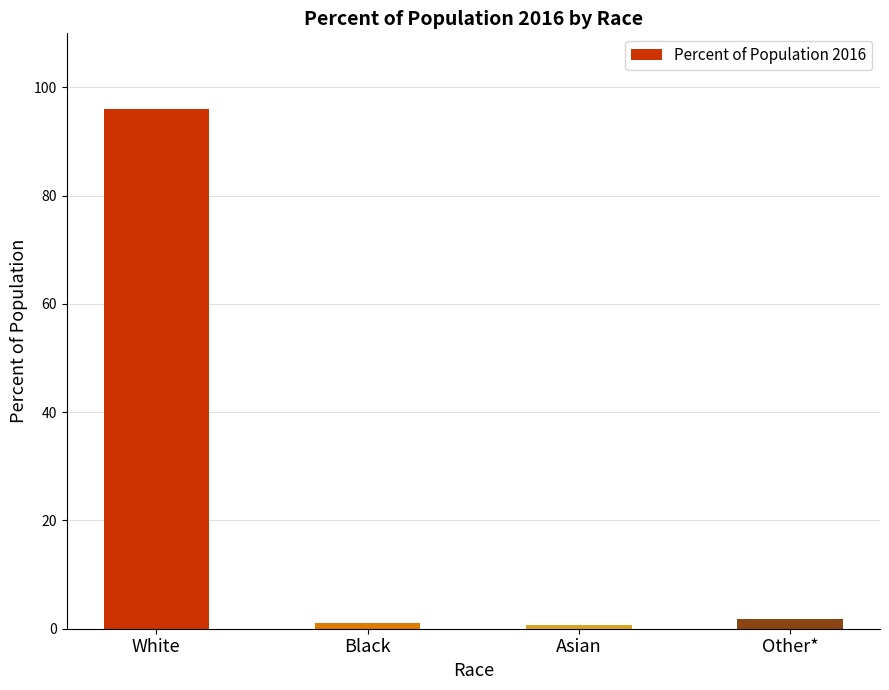

What is the approximate value at White?

96.0